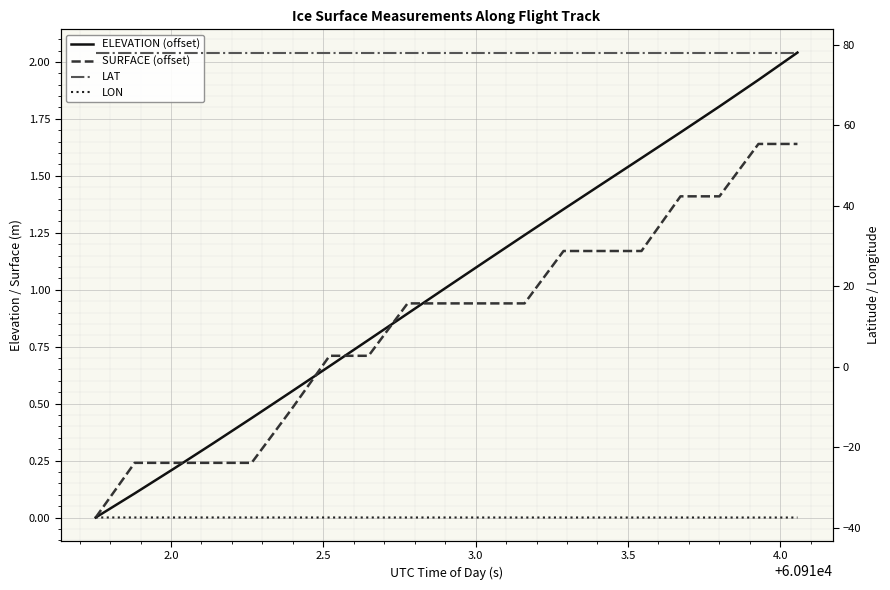

What are all the series names shown in the legend?

ELEVATION (offset), SURFACE (offset), LAT, LON